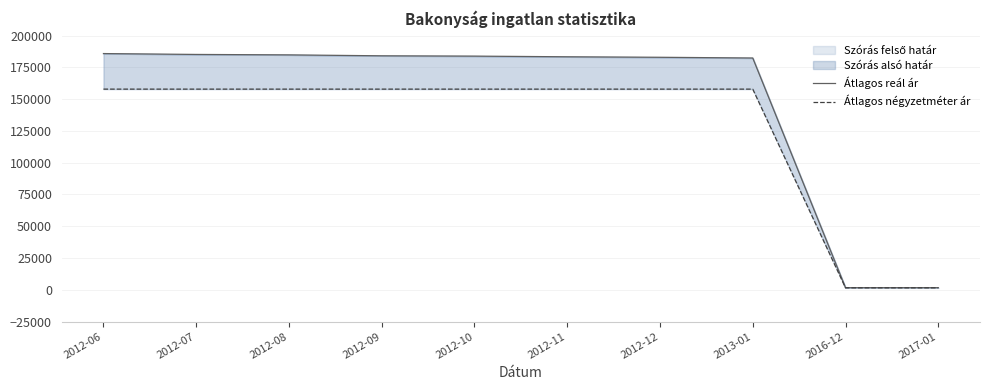

What is the sum of all Átlagos reál ár values?

1475824